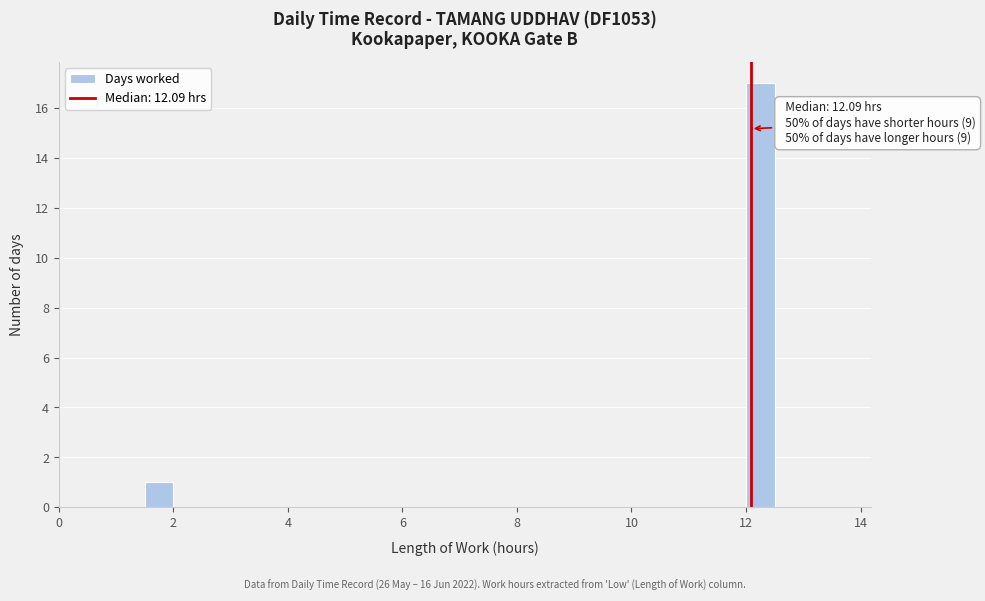

Around what value on the x-axis is the tallest bar? Give the approximate position of its centre, as read against the axis.

12.2